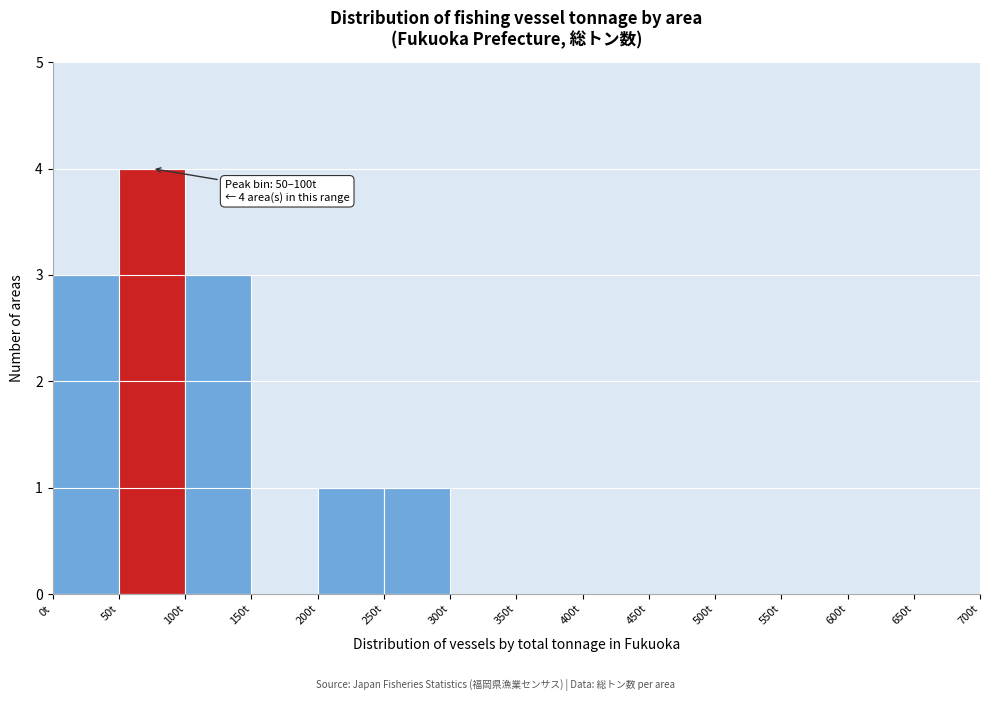

Over which range of the x-axis is the bar tallest?

50 to 100